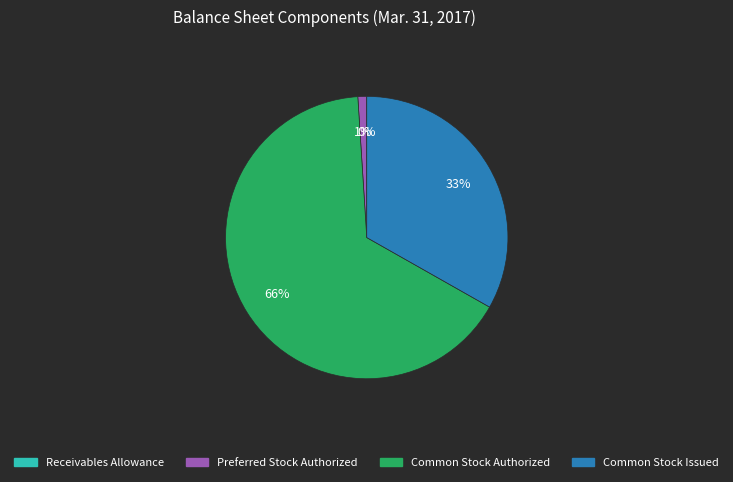

To the nearest percent, what is the average slice percentage?

25%